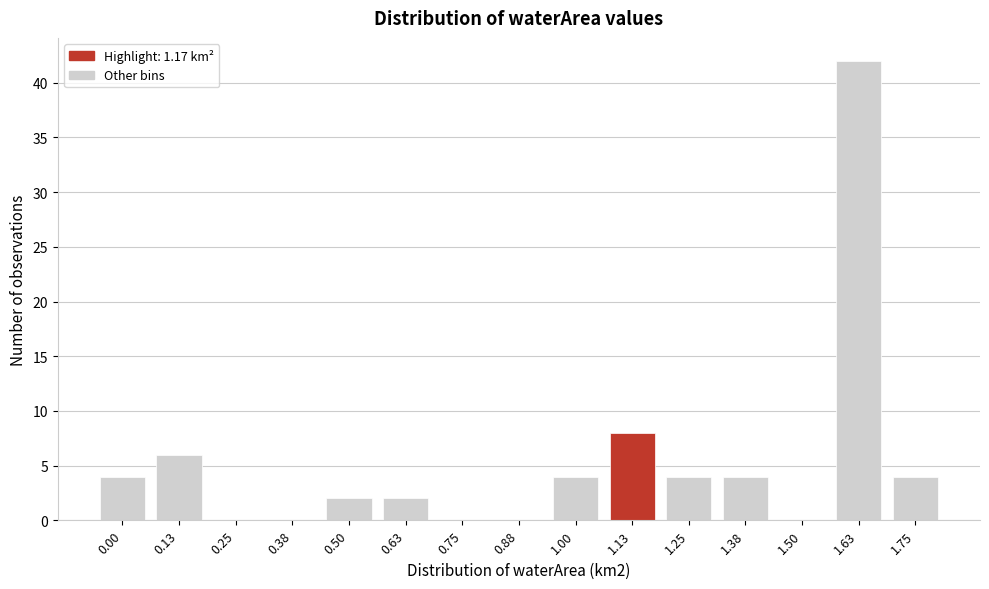

Reading left to right, list all the values displayed in this chart.

0.00=4	0.13=6	0.25=0	0.38=0	0.50=2	0.63=2	0.75=0	0.88=0	1.00=4	1.13=8	1.25=4	1.38=4	1.50=0	1.63=42	1.75=4